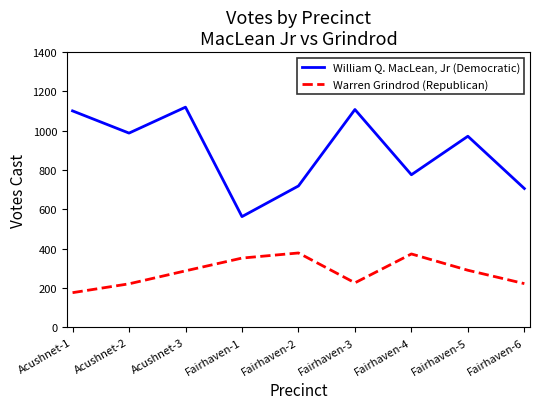

True or false: William Q. MacLean, Jr (Democratic) has a value of 1101 at Acushnet-1.

True